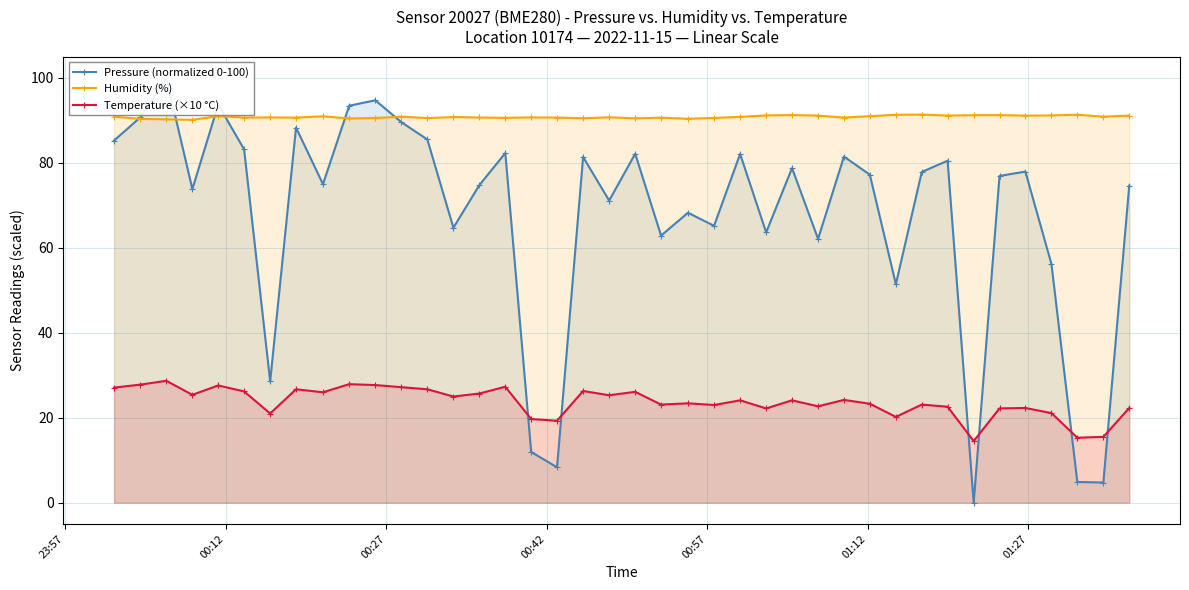

True or false: Humidity (%) has more than 1 points higher than both neighbors.

True